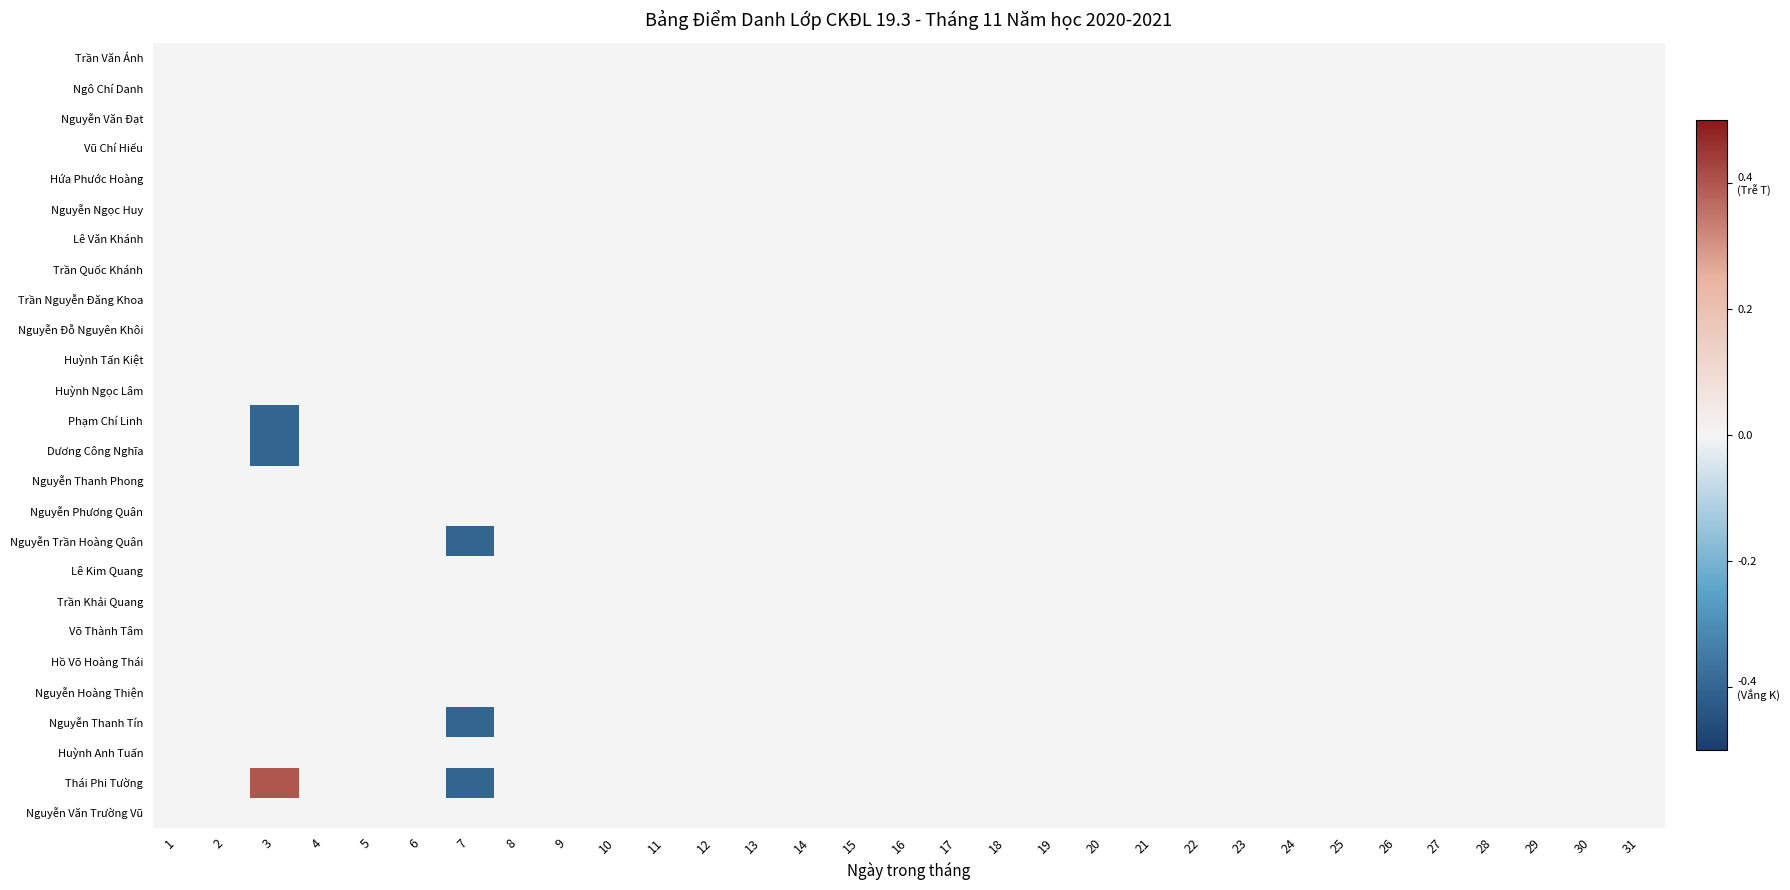

Reading left to right, list all the values displayed in this chart.

Trần Văn Ánh: 1=0.0	2=0.0	3=0.0	4=0.0	5=0.0	6=0.0	7=0.0	8=0.0	9=0.0	10=0.0	11=0.0	12=0.0	13=0.0	14=0.0	15=0.0	16=0.0	17=0.0	18=0.0	19=0.0	20=0.0	21=0.0	22=0.0	23=0.0	24=0.0	25=0.0	26=0.0	27=0.0	28=0.0	29=0.0	30=0.0	31=0.0
Ngô Chí Danh: 1=0.0	2=0.0	3=0.0	4=0.0	5=0.0	6=0.0	7=0.0	8=0.0	9=0.0	10=0.0	11=0.0	12=0.0	13=0.0	14=0.0	15=0.0	16=0.0	17=0.0	18=0.0	19=0.0	20=0.0	21=0.0	22=0.0	23=0.0	24=0.0	25=0.0	26=0.0	27=0.0	28=0.0	29=0.0	30=0.0	31=0.0
Nguyễn Văn Đạt: 1=0.0	2=0.0	3=0.0	4=0.0	5=0.0	6=0.0	7=0.0	8=0.0	9=0.0	10=0.0	11=0.0	12=0.0	13=0.0	14=0.0	15=0.0	16=0.0	17=0.0	18=0.0	19=0.0	20=0.0	21=0.0	22=0.0	23=0.0	24=0.0	25=0.0	26=0.0	27=0.0	28=0.0	29=0.0	30=0.0	31=0.0
Vũ Chí Hiếu: 1=0.0	2=0.0	3=0.0	4=0.0	5=0.0	6=0.0	7=0.0	8=0.0	9=0.0	10=0.0	11=0.0	12=0.0	13=0.0	14=0.0	15=0.0	16=0.0	17=0.0	18=0.0	19=0.0	20=0.0	21=0.0	22=0.0	23=0.0	24=0.0	25=0.0	26=0.0	27=0.0	28=0.0	29=0.0	30=0.0	31=0.0
Hứa Phước Hoàng: 1=0.0	2=0.0	3=0.0	4=0.0	5=0.0	6=0.0	7=0.0	8=0.0	9=0.0	10=0.0	11=0.0	12=0.0	13=0.0	14=0.0	15=0.0	16=0.0	17=0.0	18=0.0	19=0.0	20=0.0	21=0.0	22=0.0	23=0.0	24=0.0	25=0.0	26=0.0	27=0.0	28=0.0	29=0.0	30=0.0	31=0.0
Nguyễn Ngọc Huy: 1=0.0	2=0.0	3=0.0	4=0.0	5=0.0	6=0.0	7=0.0	8=0.0	9=0.0	10=0.0	11=0.0	12=0.0	13=0.0	14=0.0	15=0.0	16=0.0	17=0.0	18=0.0	19=0.0	20=0.0	21=0.0	22=0.0	23=0.0	24=0.0	25=0.0	26=0.0	27=0.0	28=0.0	29=0.0	30=0.0	31=0.0
Lê Văn Khánh: 1=0.0	2=0.0	3=0.0	4=0.0	5=0.0	6=0.0	7=0.0	8=0.0	9=0.0	10=0.0	11=0.0	12=0.0	13=0.0	14=0.0	15=0.0	16=0.0	17=0.0	18=0.0	19=0.0	20=0.0	21=0.0	22=0.0	23=0.0	24=0.0	25=0.0	26=0.0	27=0.0	28=0.0	29=0.0	30=0.0	31=0.0
Trần Quốc Khánh: 1=0.0	2=0.0	3=0.0	4=0.0	5=0.0	6=0.0	7=0.0	8=0.0	9=0.0	10=0.0	11=0.0	12=0.0	13=0.0	14=0.0	15=0.0	16=0.0	17=0.0	18=0.0	19=0.0	20=0.0	21=0.0	22=0.0	23=0.0	24=0.0	25=0.0	26=0.0	27=0.0	28=0.0	29=0.0	30=0.0	31=0.0
Trần Nguyễn Đăng Khoa: 1=0.0	2=0.0	3=0.0	4=0.0	5=0.0	6=0.0	7=0.0	8=0.0	9=0.0	10=0.0	11=0.0	12=0.0	13=0.0	14=0.0	15=0.0	16=0.0	17=0.0	18=0.0	19=0.0	20=0.0	21=0.0	22=0.0	23=0.0	24=0.0	25=0.0	26=0.0	27=0.0	28=0.0	29=0.0	30=0.0	31=0.0
Nguyễn Đỗ Nguyên Khôi: 1=0.0	2=0.0	3=0.0	4=0.0	5=0.0	6=0.0	7=0.0	8=0.0	9=0.0	10=0.0	11=0.0	12=0.0	13=0.0	14=0.0	15=0.0	16=0.0	17=0.0	18=0.0	19=0.0	20=0.0	21=0.0	22=0.0	23=0.0	24=0.0	25=0.0	26=0.0	27=0.0	28=0.0	29=0.0	30=0.0	31=0.0
Huỳnh Tấn Kiệt: 1=0.0	2=0.0	3=0.0	4=0.0	5=0.0	6=0.0	7=0.0	8=0.0	9=0.0	10=0.0	11=0.0	12=0.0	13=0.0	14=0.0	15=0.0	16=0.0	17=0.0	18=0.0	19=0.0	20=0.0	21=0.0	22=0.0	23=0.0	24=0.0	25=0.0	26=0.0	27=0.0	28=0.0	29=0.0	30=0.0	31=0.0
Huỳnh Ngọc Lâm: 1=0.0	2=0.0	3=0.0	4=0.0	5=0.0	6=0.0	7=0.0	8=0.0	9=0.0	10=0.0	11=0.0	12=0.0	13=0.0	14=0.0	15=0.0	16=0.0	17=0.0	18=0.0	19=0.0	20=0.0	21=0.0	22=0.0	23=0.0	24=0.0	25=0.0	26=0.0	27=0.0	28=0.0	29=0.0	30=0.0	31=0.0
Phạm Chí Linh: 1=0.0	2=0.0	3=-0.4	4=0.0	5=0.0	6=0.0	7=0.0	8=0.0	9=0.0	10=0.0	11=0.0	12=0.0	13=0.0	14=0.0	15=0.0	16=0.0	17=0.0	18=0.0	19=0.0	20=0.0	21=0.0	22=0.0	23=0.0	24=0.0	25=0.0	26=0.0	27=0.0	28=0.0	29=0.0	30=0.0	31=0.0
Dương Công Nghĩa: 1=0.0	2=0.0	3=-0.4	4=0.0	5=0.0	6=0.0	7=0.0	8=0.0	9=0.0	10=0.0	11=0.0	12=0.0	13=0.0	14=0.0	15=0.0	16=0.0	17=0.0	18=0.0	19=0.0	20=0.0	21=0.0	22=0.0	23=0.0	24=0.0	25=0.0	26=0.0	27=0.0	28=0.0	29=0.0	30=0.0	31=0.0
Nguyễn Thanh Phong: 1=0.0	2=0.0	3=0.0	4=0.0	5=0.0	6=0.0	7=0.0	8=0.0	9=0.0	10=0.0	11=0.0	12=0.0	13=0.0	14=0.0	15=0.0	16=0.0	17=0.0	18=0.0	19=0.0	20=0.0	21=0.0	22=0.0	23=0.0	24=0.0	25=0.0	26=0.0	27=0.0	28=0.0	29=0.0	30=0.0	31=0.0
Nguyễn Phương Quân: 1=0.0	2=0.0	3=0.0	4=0.0	5=0.0	6=0.0	7=0.0	8=0.0	9=0.0	10=0.0	11=0.0	12=0.0	13=0.0	14=0.0	15=0.0	16=0.0	17=0.0	18=0.0	19=0.0	20=0.0	21=0.0	22=0.0	23=0.0	24=0.0	25=0.0	26=0.0	27=0.0	28=0.0	29=0.0	30=0.0	31=0.0
Nguyễn Trần Hoàng Quân: 1=0.0	2=0.0	3=0.0	4=0.0	5=0.0	6=0.0	7=-0.4	8=0.0	9=0.0	10=0.0	11=0.0	12=0.0	13=0.0	14=0.0	15=0.0	16=0.0	17=0.0	18=0.0	19=0.0	20=0.0	21=0.0	22=0.0	23=0.0	24=0.0	25=0.0	26=0.0	27=0.0	28=0.0	29=0.0	30=0.0	31=0.0
Lê Kim Quang: 1=0.0	2=0.0	3=0.0	4=0.0	5=0.0	6=0.0	7=0.0	8=0.0	9=0.0	10=0.0	11=0.0	12=0.0	13=0.0	14=0.0	15=0.0	16=0.0	17=0.0	18=0.0	19=0.0	20=0.0	21=0.0	22=0.0	23=0.0	24=0.0	25=0.0	26=0.0	27=0.0	28=0.0	29=0.0	30=0.0	31=0.0
Trần Khải Quang: 1=0.0	2=0.0	3=0.0	4=0.0	5=0.0	6=0.0	7=0.0	8=0.0	9=0.0	10=0.0	11=0.0	12=0.0	13=0.0	14=0.0	15=0.0	16=0.0	17=0.0	18=0.0	19=0.0	20=0.0	21=0.0	22=0.0	23=0.0	24=0.0	25=0.0	26=0.0	27=0.0	28=0.0	29=0.0	30=0.0	31=0.0
Võ Thành Tâm: 1=0.0	2=0.0	3=0.0	4=0.0	5=0.0	6=0.0	7=0.0	8=0.0	9=0.0	10=0.0	11=0.0	12=0.0	13=0.0	14=0.0	15=0.0	16=0.0	17=0.0	18=0.0	19=0.0	20=0.0	21=0.0	22=0.0	23=0.0	24=0.0	25=0.0	26=0.0	27=0.0	28=0.0	29=0.0	30=0.0	31=0.0
Hồ Võ Hoàng Thái: 1=0.0	2=0.0	3=0.0	4=0.0	5=0.0	6=0.0	7=0.0	8=0.0	9=0.0	10=0.0	11=0.0	12=0.0	13=0.0	14=0.0	15=0.0	16=0.0	17=0.0	18=0.0	19=0.0	20=0.0	21=0.0	22=0.0	23=0.0	24=0.0	25=0.0	26=0.0	27=0.0	28=0.0	29=0.0	30=0.0	31=0.0
Nguyễn Hoàng Thiện: 1=0.0	2=0.0	3=0.0	4=0.0	5=0.0	6=0.0	7=0.0	8=0.0	9=0.0	10=0.0	11=0.0	12=0.0	13=0.0	14=0.0	15=0.0	16=0.0	17=0.0	18=0.0	19=0.0	20=0.0	21=0.0	22=0.0	23=0.0	24=0.0	25=0.0	26=0.0	27=0.0	28=0.0	29=0.0	30=0.0	31=0.0
Nguyễn Thanh Tín: 1=0.0	2=0.0	3=0.0	4=0.0	5=0.0	6=0.0	7=-0.4	8=0.0	9=0.0	10=0.0	11=0.0	12=0.0	13=0.0	14=0.0	15=0.0	16=0.0	17=0.0	18=0.0	19=0.0	20=0.0	21=0.0	22=0.0	23=0.0	24=0.0	25=0.0	26=0.0	27=0.0	28=0.0	29=0.0	30=0.0	31=0.0
Huỳnh Anh Tuấn: 1=0.0	2=0.0	3=0.0	4=0.0	5=0.0	6=0.0	7=0.0	8=0.0	9=0.0	10=0.0	11=0.0	12=0.0	13=0.0	14=0.0	15=0.0	16=0.0	17=0.0	18=0.0	19=0.0	20=0.0	21=0.0	22=0.0	23=0.0	24=0.0	25=0.0	26=0.0	27=0.0	28=0.0	29=0.0	30=0.0	31=0.0
Thái Phi Tường: 1=0.0	2=0.0	3=0.4	4=0.0	5=0.0	6=0.0	7=-0.4	8=0.0	9=0.0	10=0.0	11=0.0	12=0.0	13=0.0	14=0.0	15=0.0	16=0.0	17=0.0	18=0.0	19=0.0	20=0.0	21=0.0	22=0.0	23=0.0	24=0.0	25=0.0	26=0.0	27=0.0	28=0.0	29=0.0	30=0.0	31=0.0
Nguyễn Văn Trường Vũ: 1=0.0	2=0.0	3=0.0	4=0.0	5=0.0	6=0.0	7=0.0	8=0.0	9=0.0	10=0.0	11=0.0	12=0.0	13=0.0	14=0.0	15=0.0	16=0.0	17=0.0	18=0.0	19=0.0	20=0.0	21=0.0	22=0.0	23=0.0	24=0.0	25=0.0	26=0.0	27=0.0	28=0.0	29=0.0	30=0.0	31=0.0